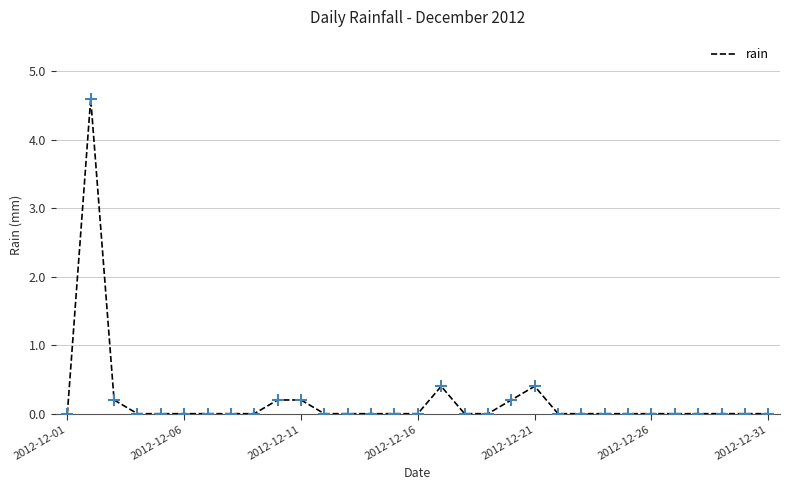

True or false: the data shows 2.6 at 2012-12-16.

False